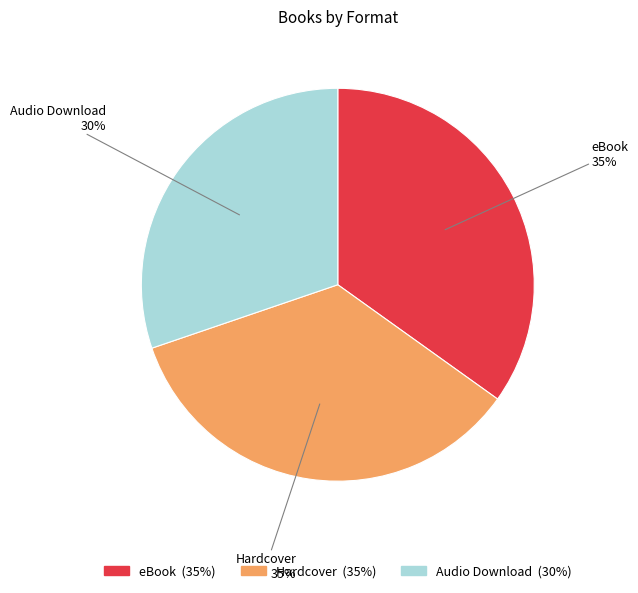

Is the sum of eBook and Audio Download greater than half?

Yes